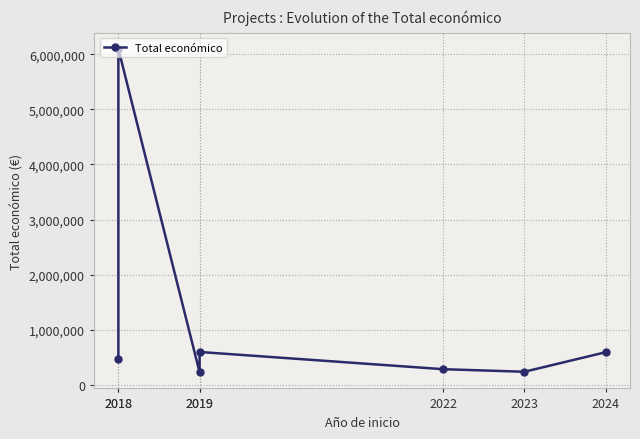

What is the value of the 1st point from the left?

479500